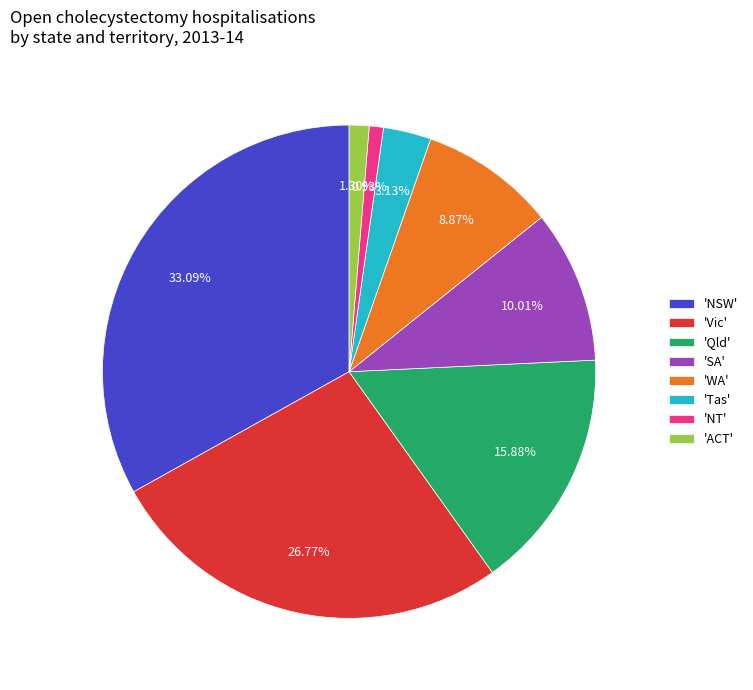

Approximately how many times larger is the value at 'WA' compared to 'ACT'?

6.8